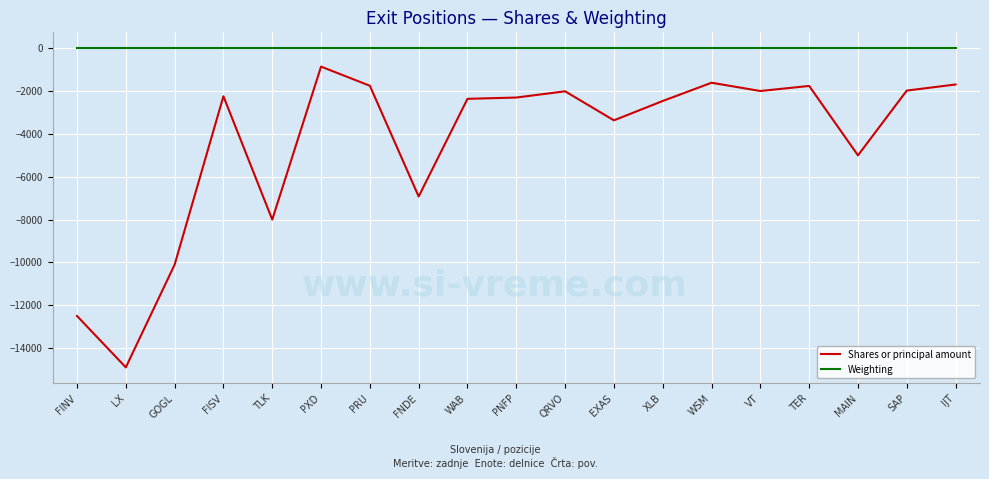

Is it true that Shares or principal amount equals -2009.0 at QRVO?

True